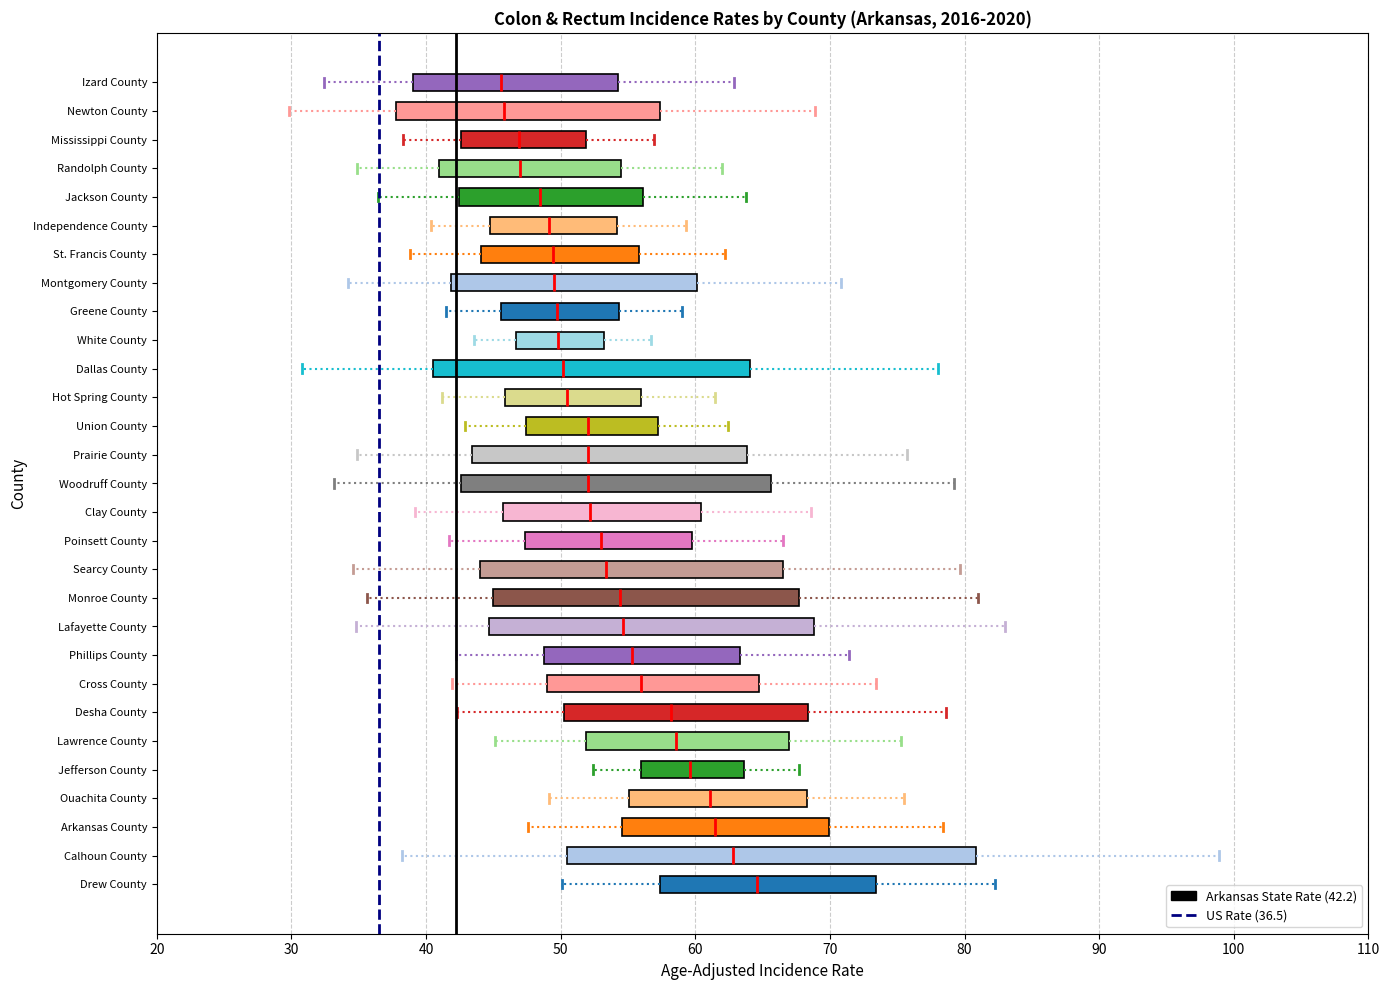

Which box's median line is the furthest to the right?

Drew County